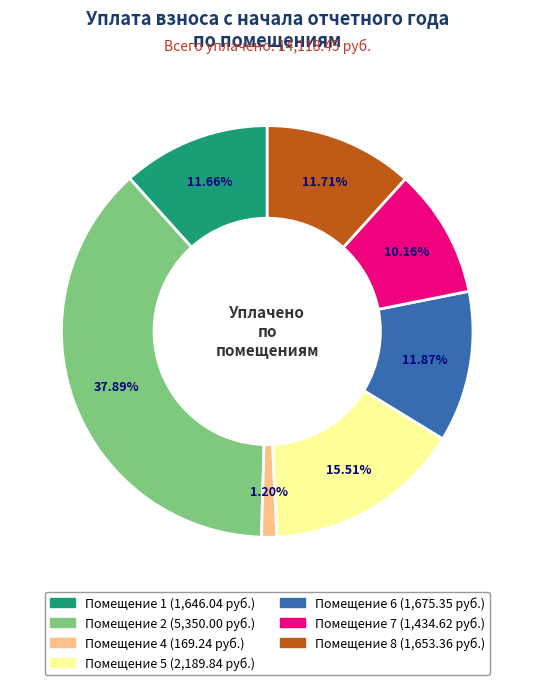

Is there a majority slice in this chart?

No